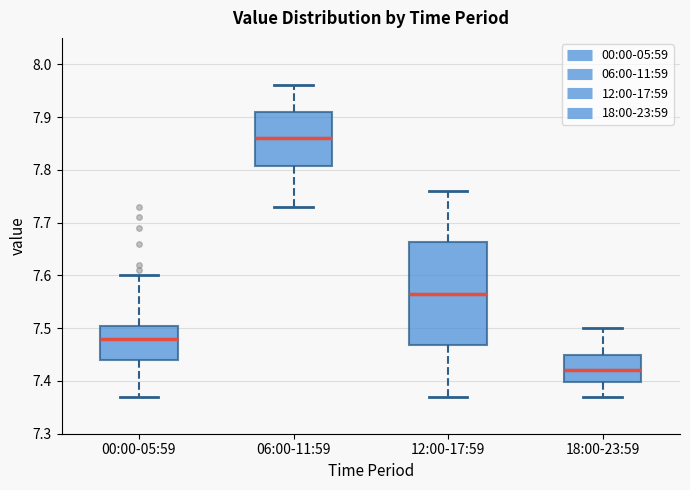

Where is the lower edge of the box for 12:00-17:59 on the y-axis? The values are not printed on the chart, so give them approximately, as read against the axis.

7.47